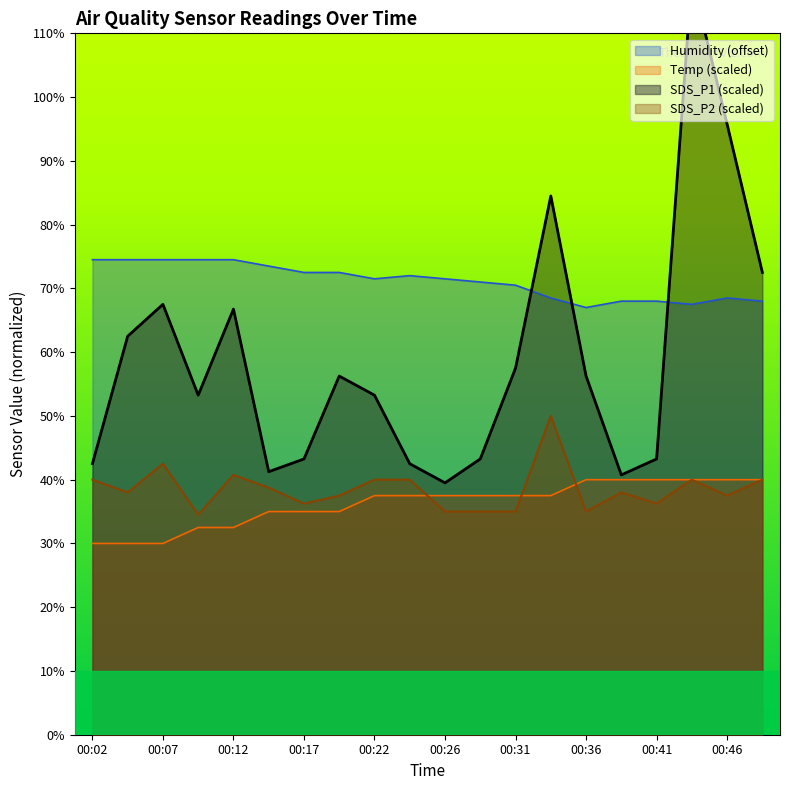

Which category has the highest value across all series?

00:44